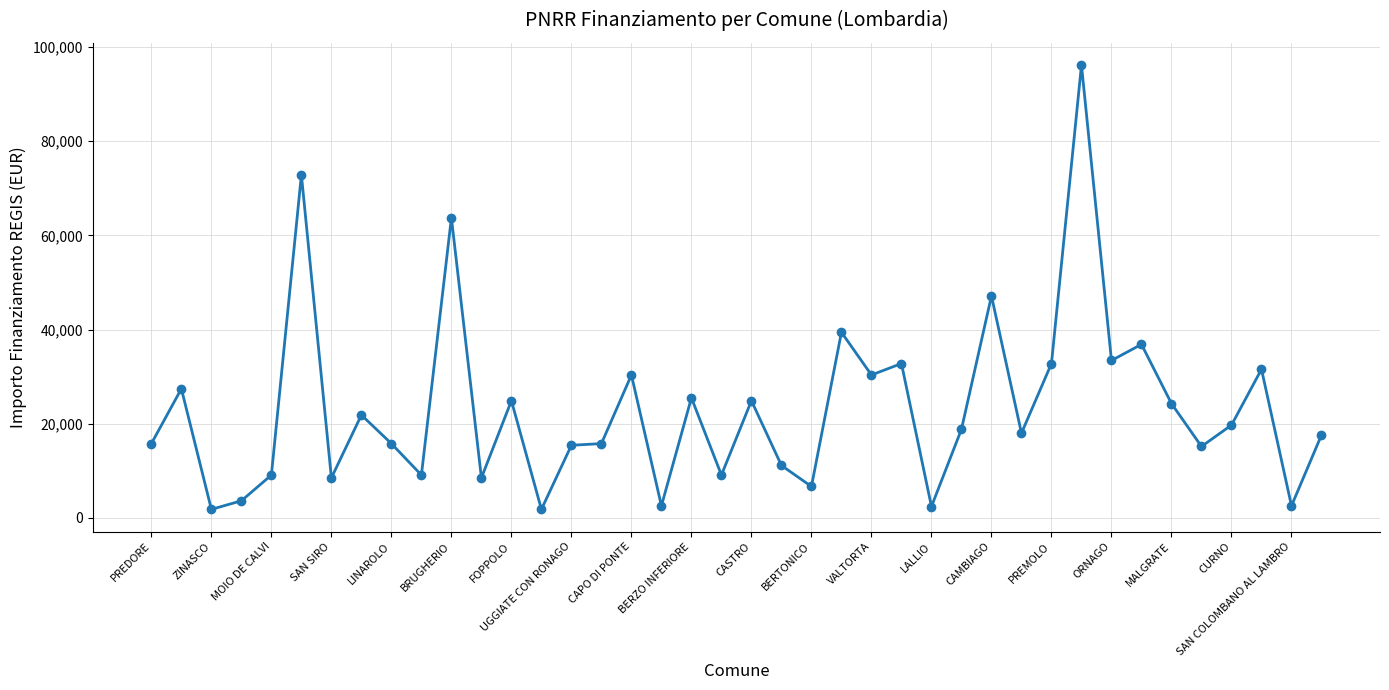

What is the difference between the maximum and second lowest values?

94324